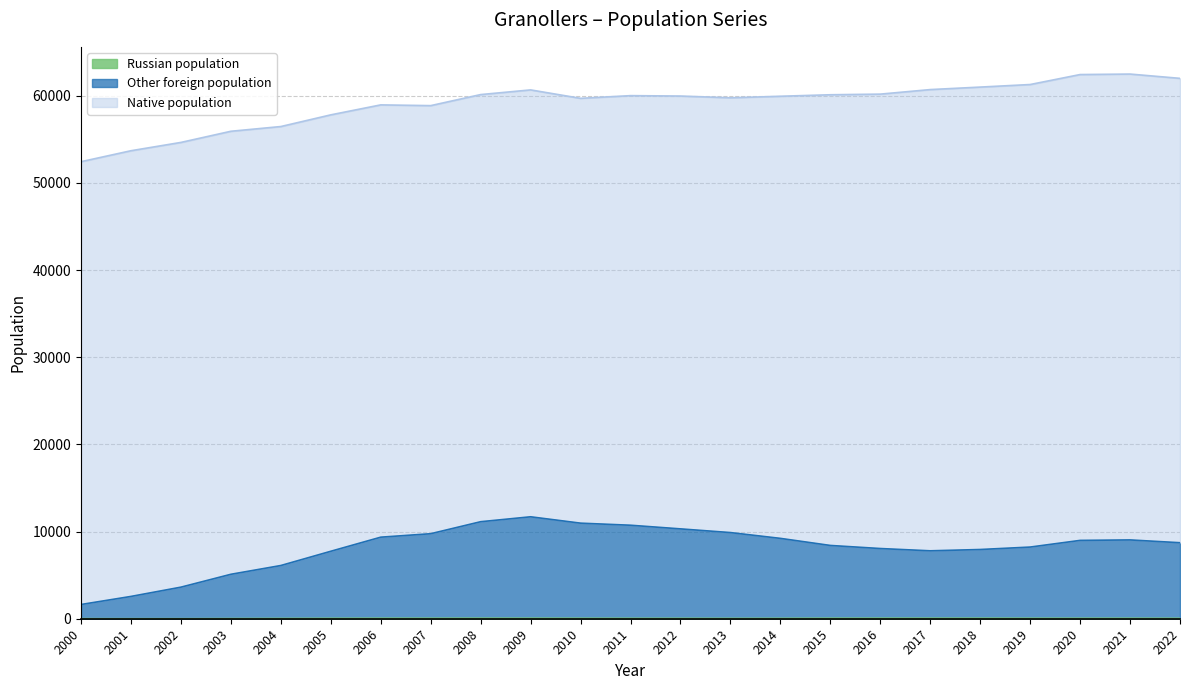

What is the spread (max minus min) of values at 2000?

52413